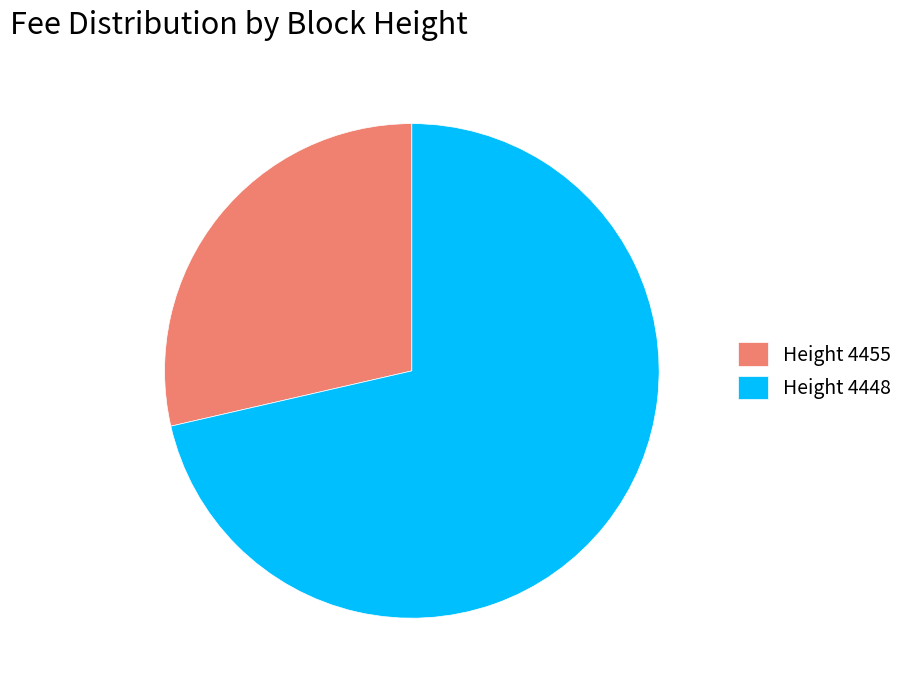

Combined, do Height 4448 and Height 4455 account for over 50%?

Yes